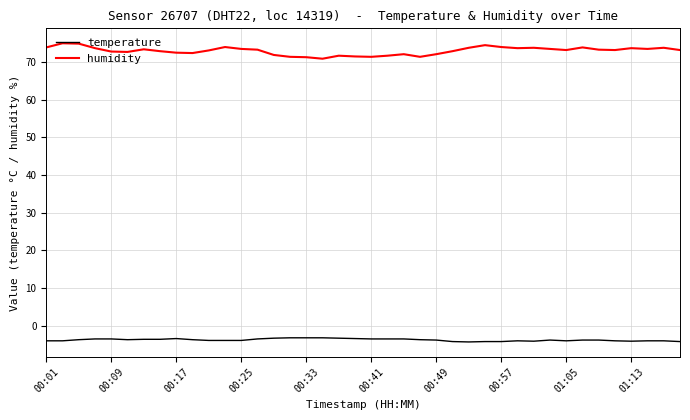

Which series has the largest total across all categories?

humidity